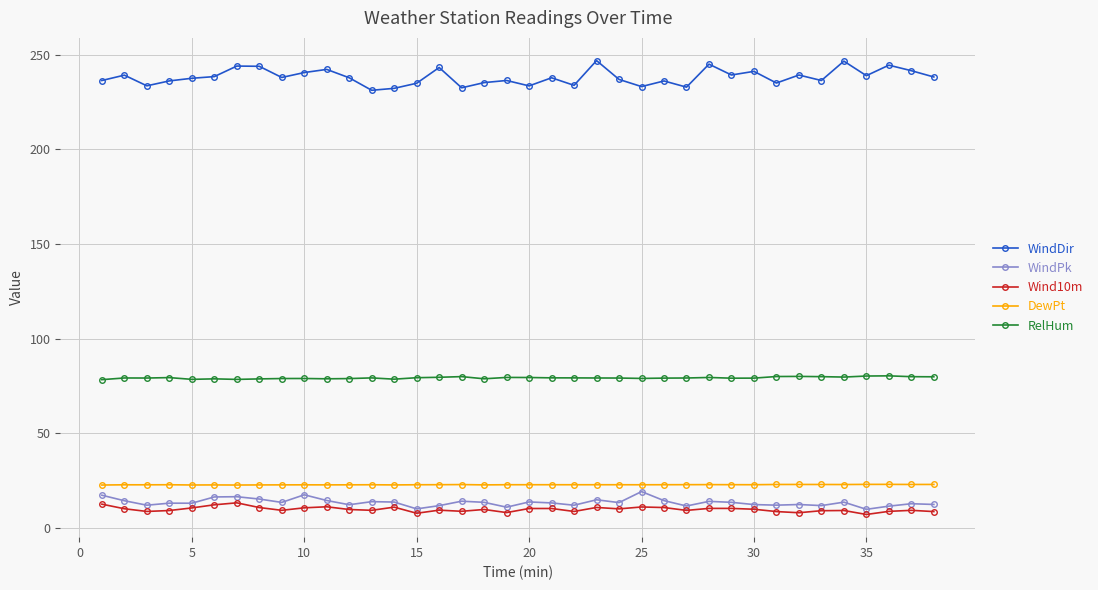

Which series has the widest spread of values?

WindDir